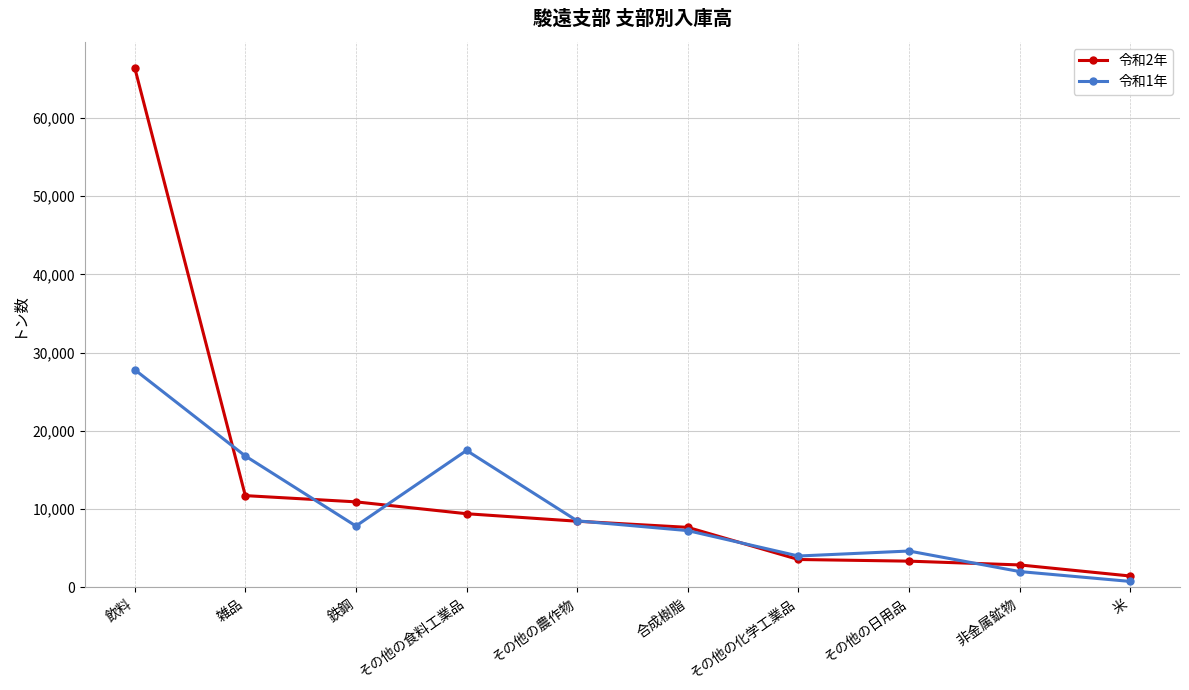

What is the label of the 2nd point from the left?

雑品